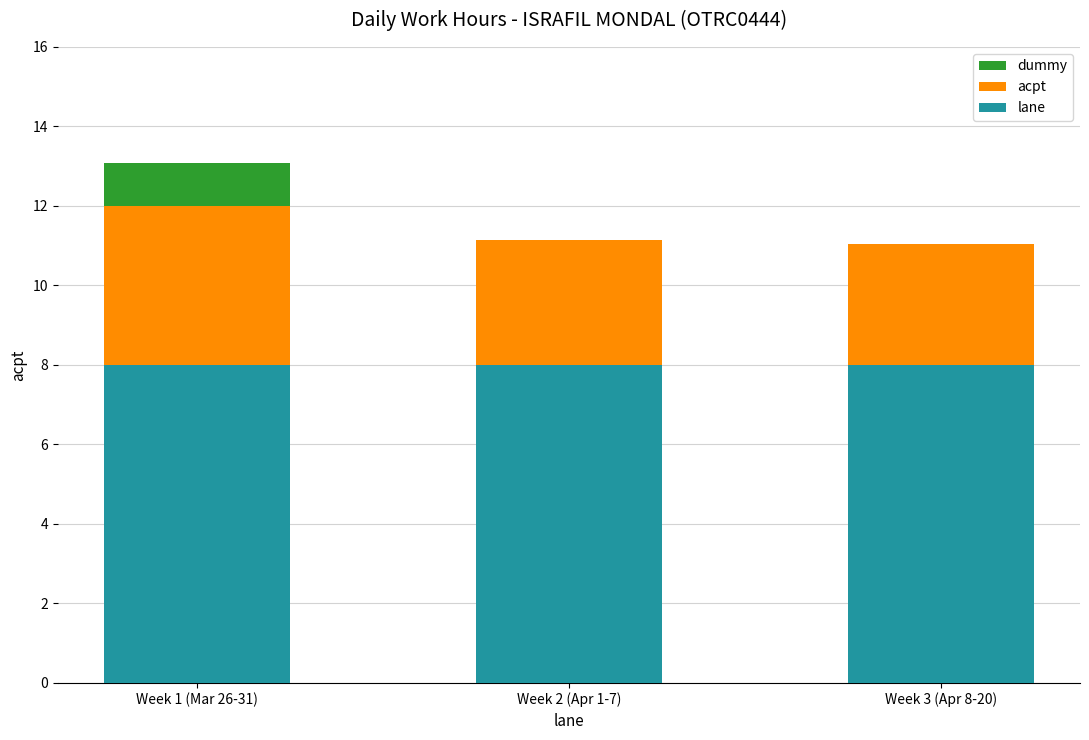

The lane series shows 13.9 at Week 2 (Apr 1-7). True or false?

False